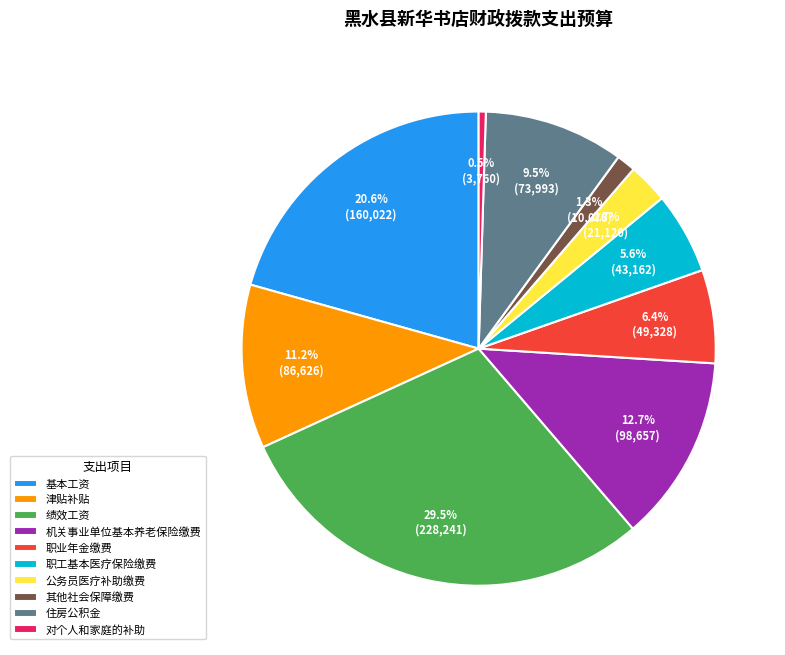

The 职业年金缴费 slice represents 1% of the pie. True or false?

False